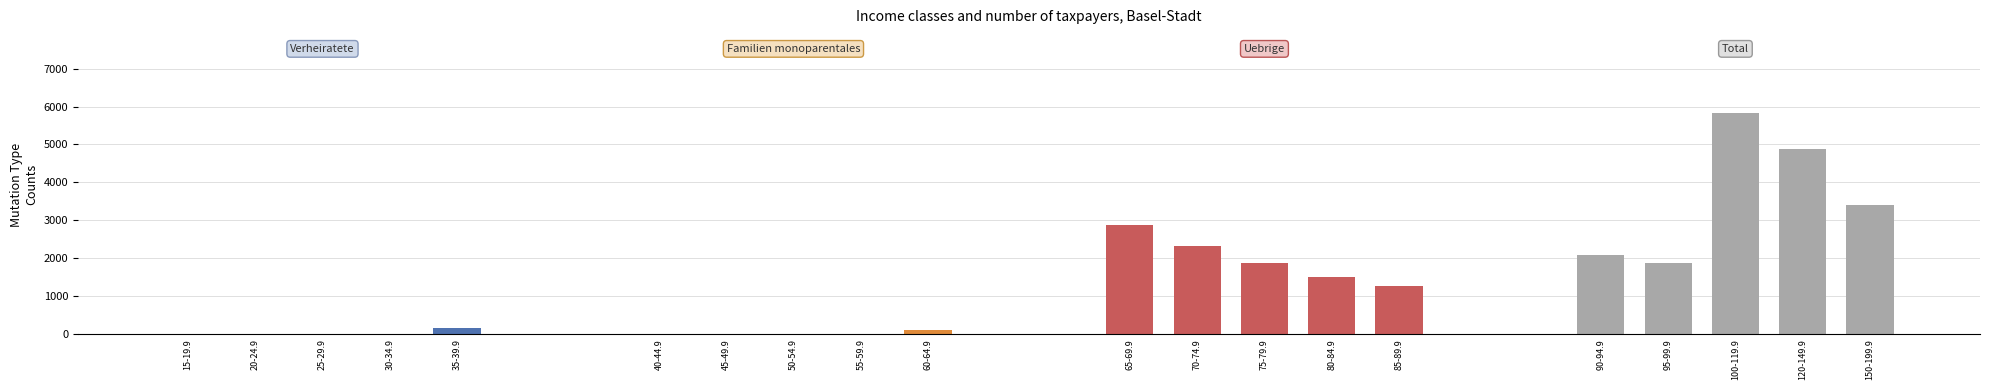

At 20-24.9, list the series in order from smallest to largest.

Verheiratete, Familien monoparentales, Total, Uebrige